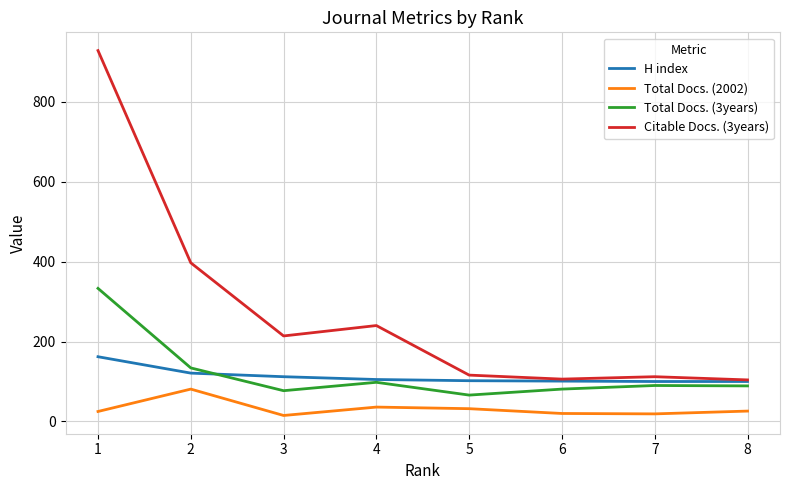

True or false: H index has more than 2 interior local peaks.

False